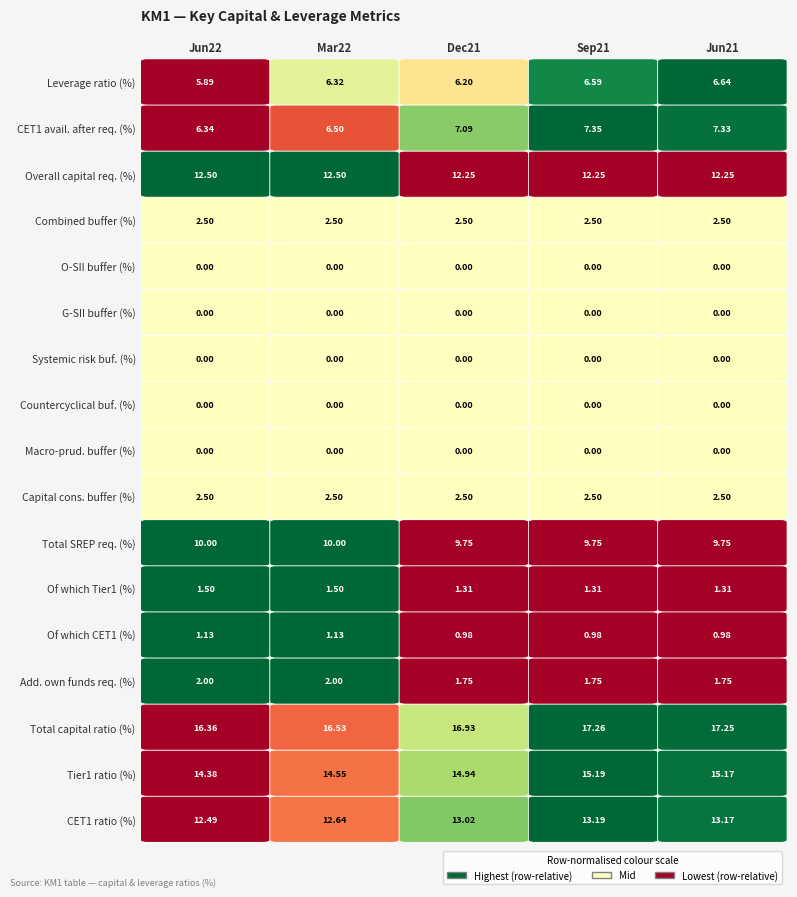

True or false: Jun22 has a value of 7.9 at 1.

False